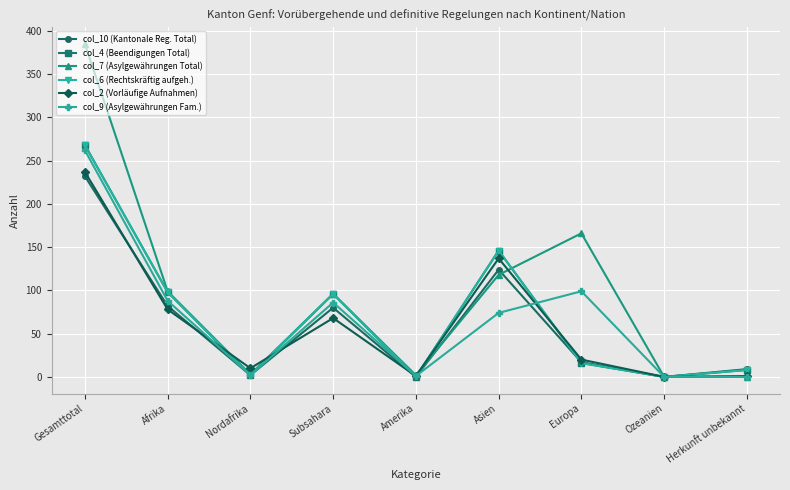

What is the sum of the col_2 (Vorläufige Aufnahmen) values at Subsahara and Asien?

205